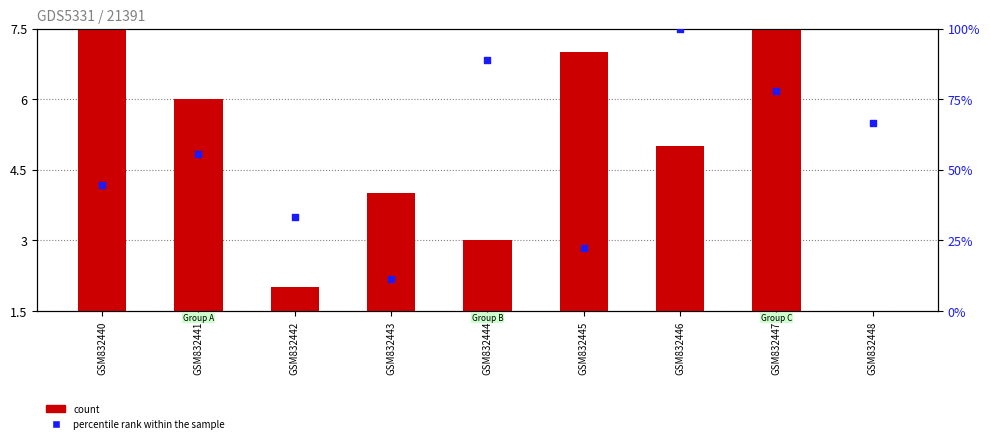

Which series contains the lowest Y value?

count